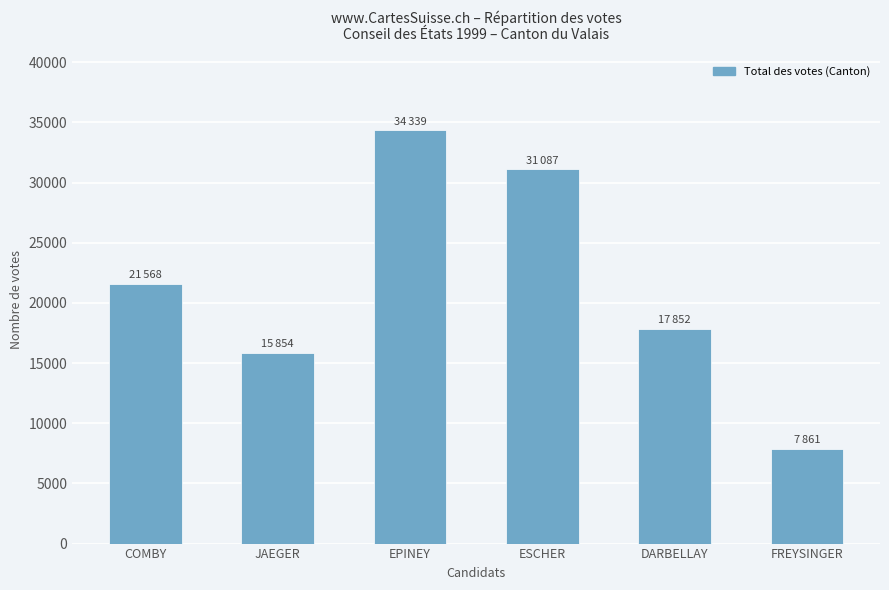

Which has a higher value, COMBY or JAEGER?

COMBY